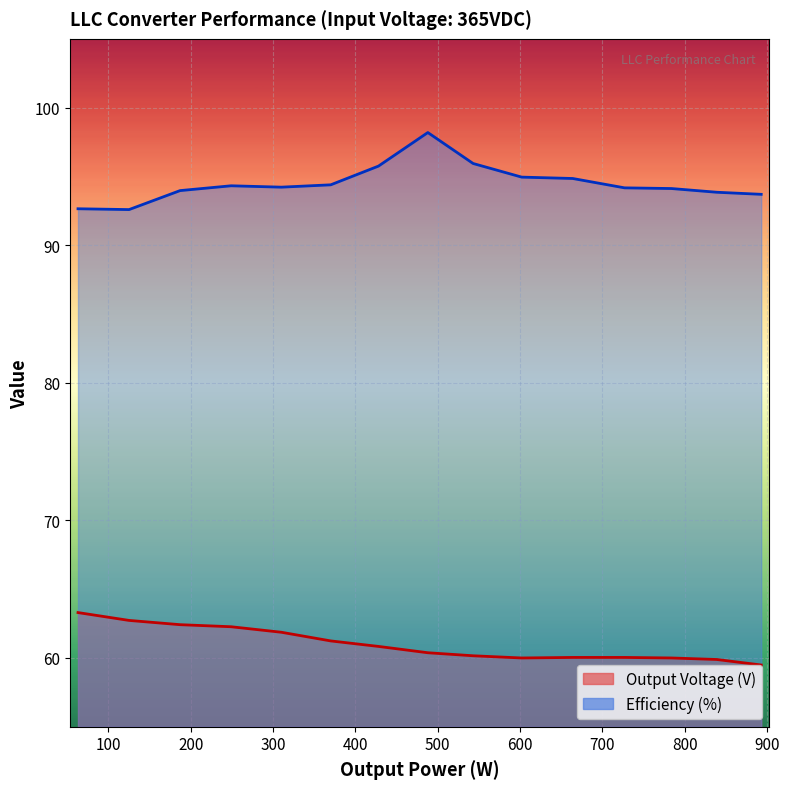

True or false: Output Voltage (V) and Efficiency (%) cross at least once.

False